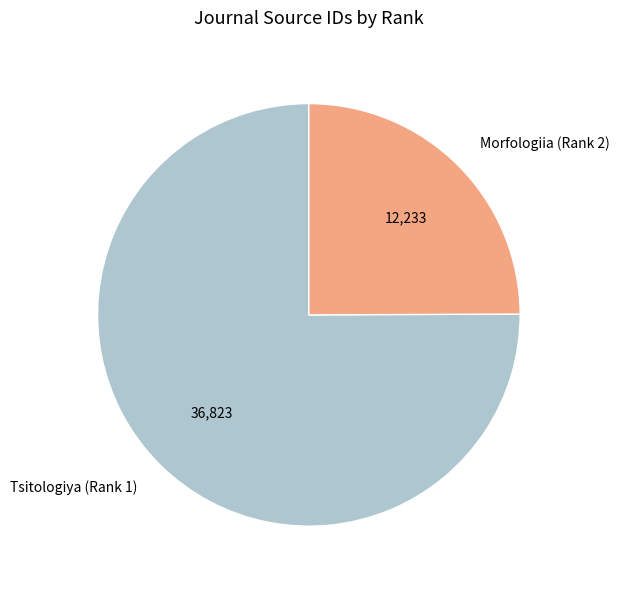

Count the number of slices in the pie.

2